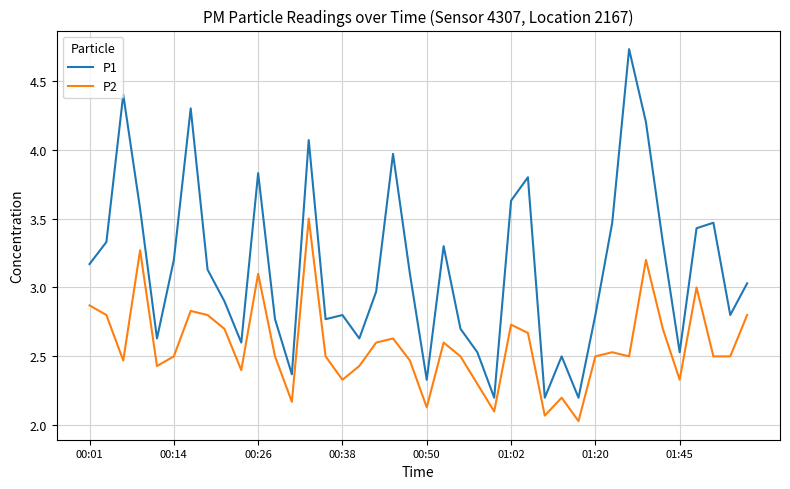

List the series in order of their peak value, highest first.

P1, P2